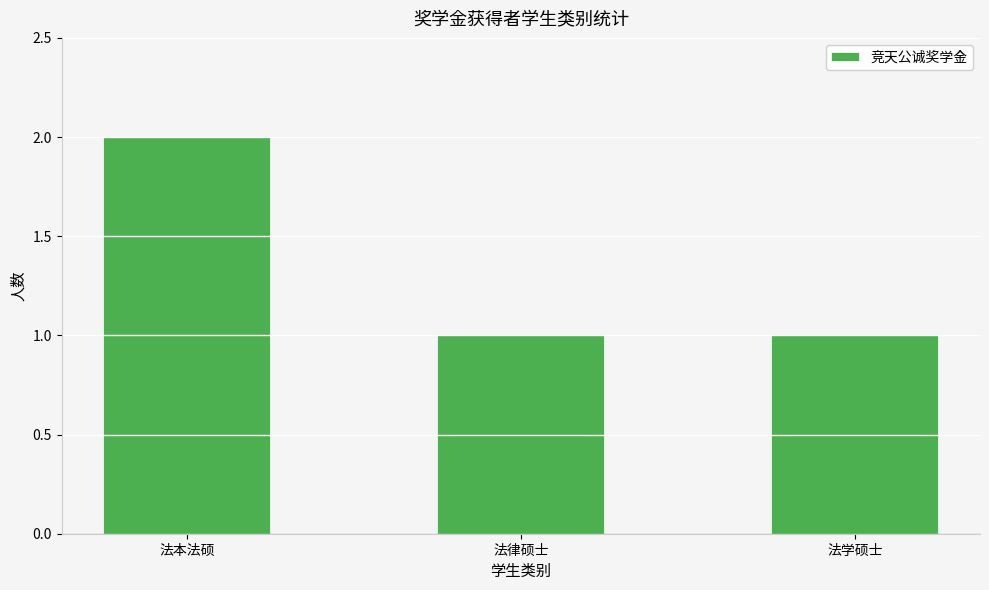

Approximately how many times larger is the value at 法学硕士 compared to 法本法硕?

0.5